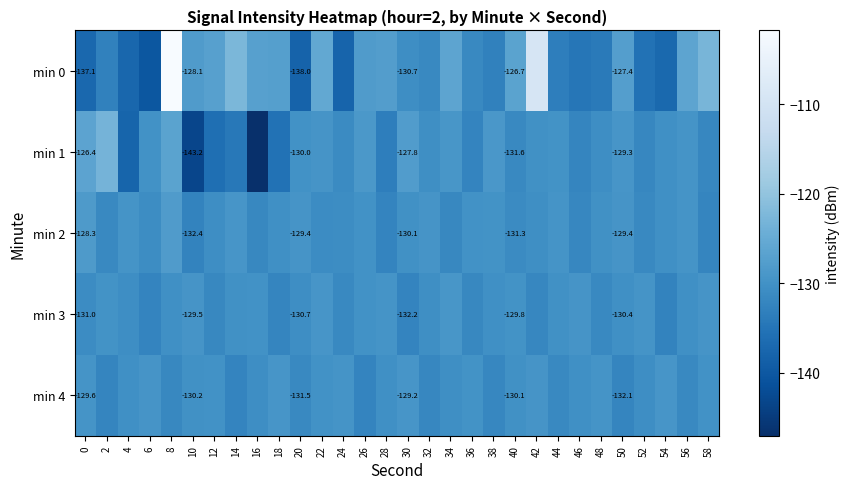

What is the total value across all series at 8?

-618.7